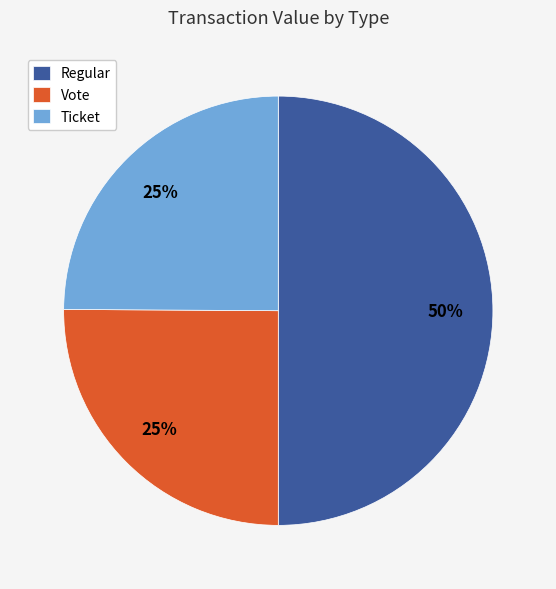

How many segments does this pie chart have?

3